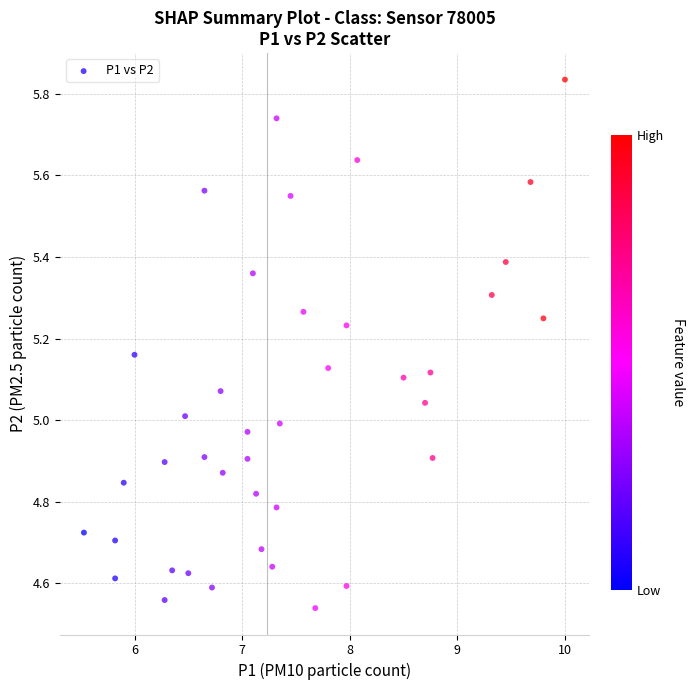

What is the range of Y values (max minus min)?

1.3